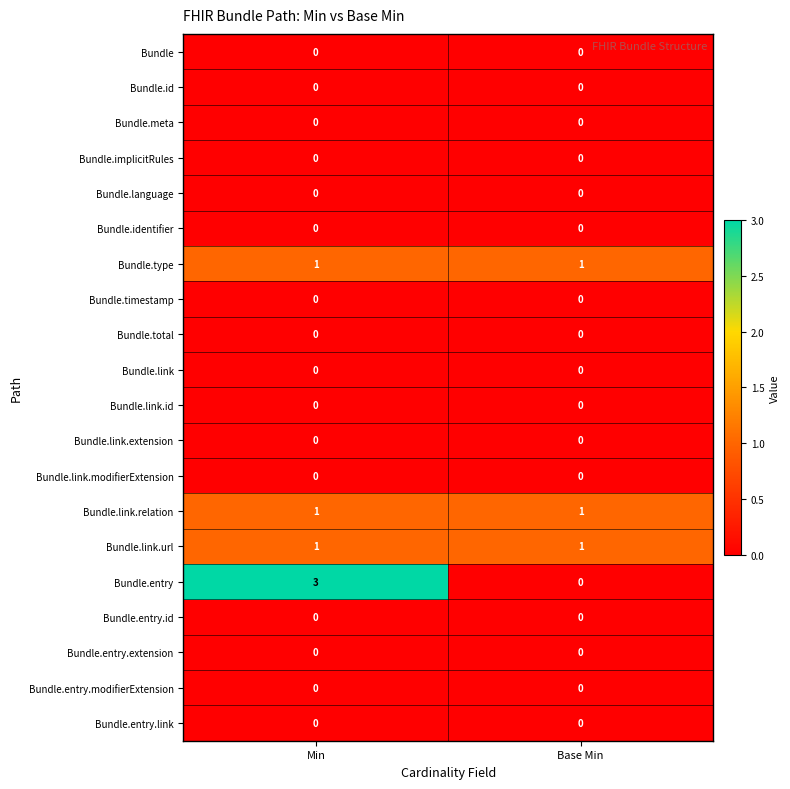

Which label corresponds to the largest value in the chart?

Min